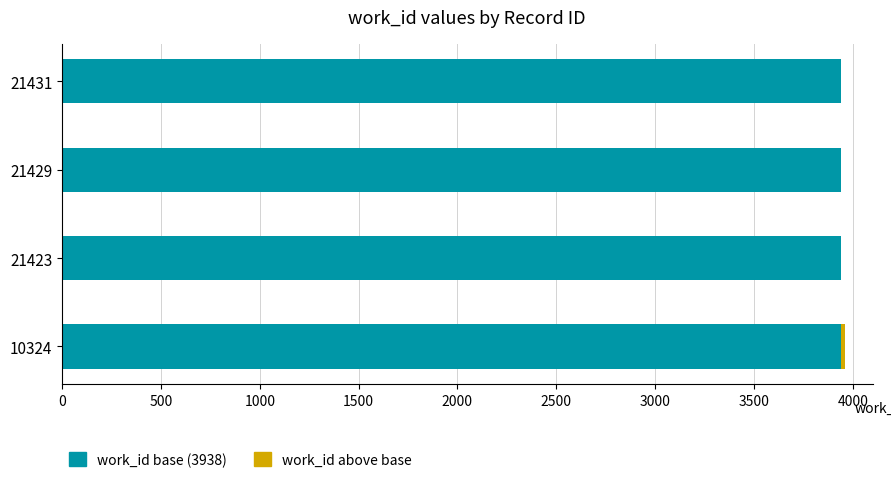

The value of work_id base (3938) at 21431 is 3938. True or false?

True